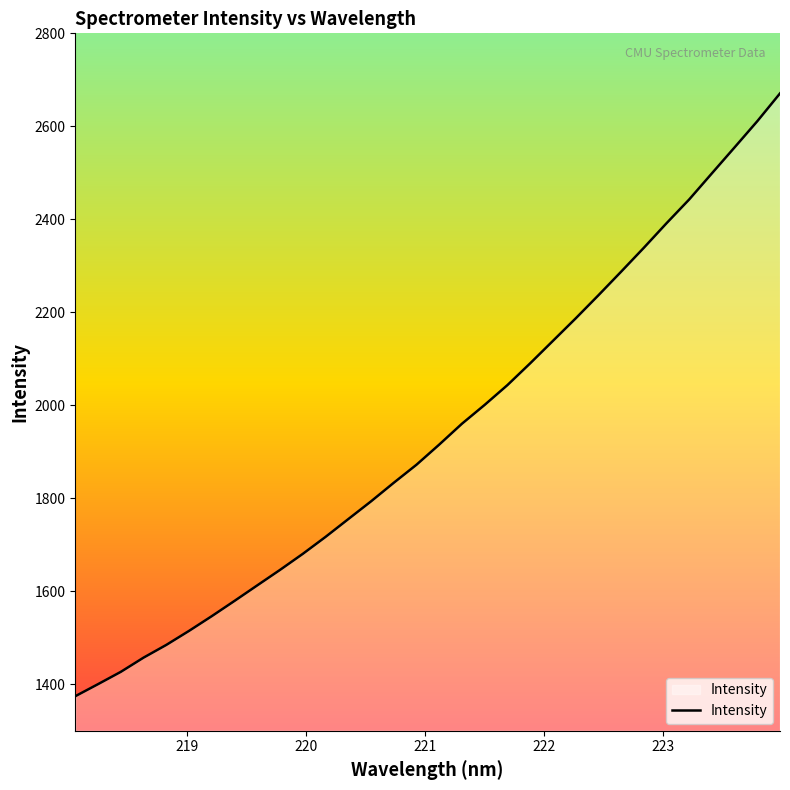

What is the greatest value displayed?

2670.8